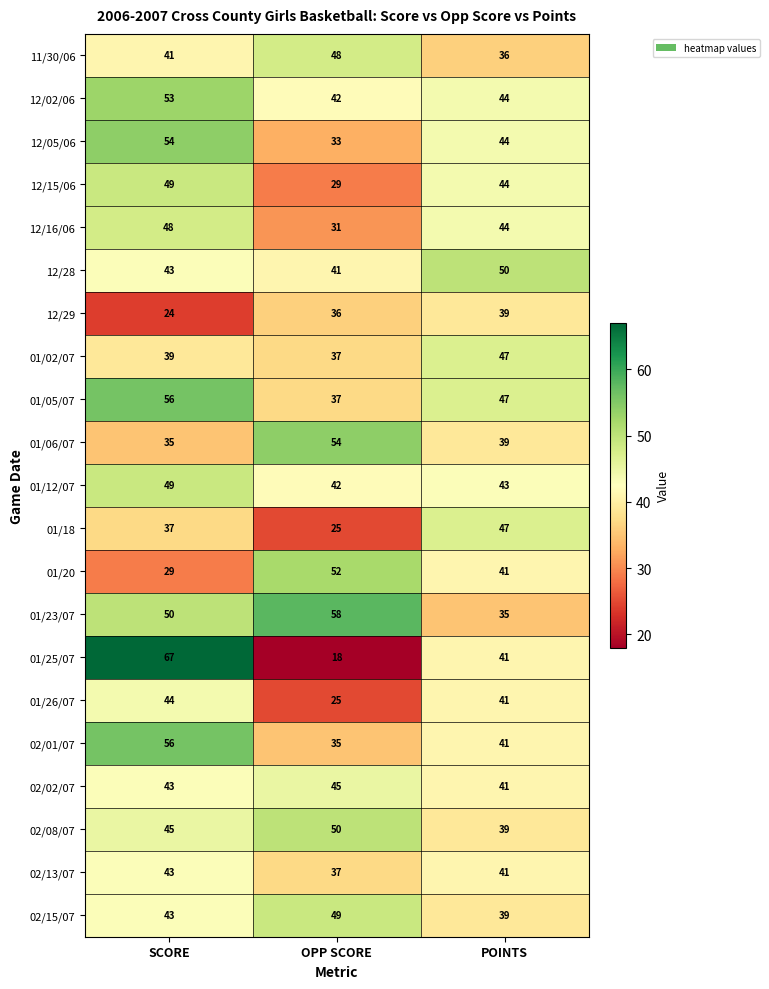

Where is 01/26/07 nearest to the value 34?

POINTS